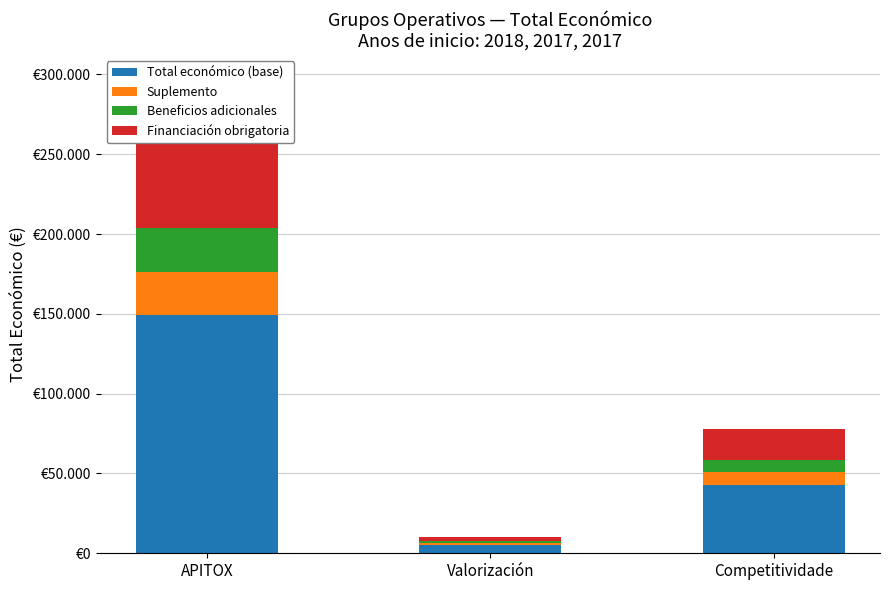

What is the label of the 1st bar from the right?

Competitividade